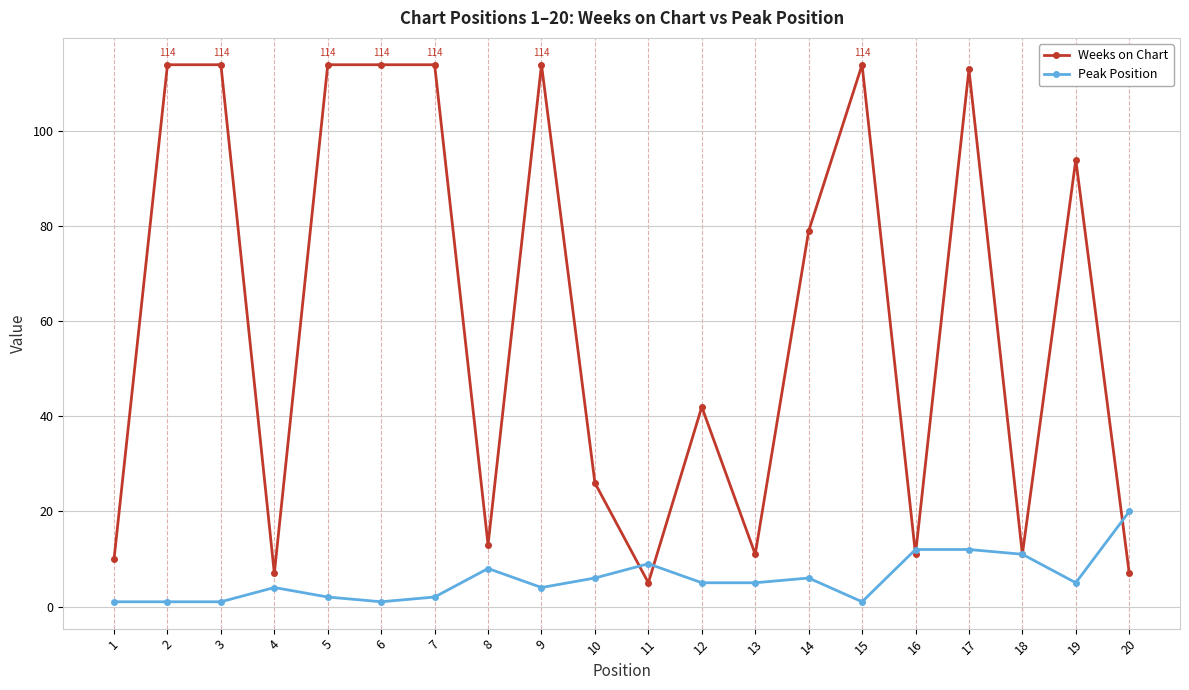

True or false: Weeks on Chart has more than 2 points higher than both neighbors.

True